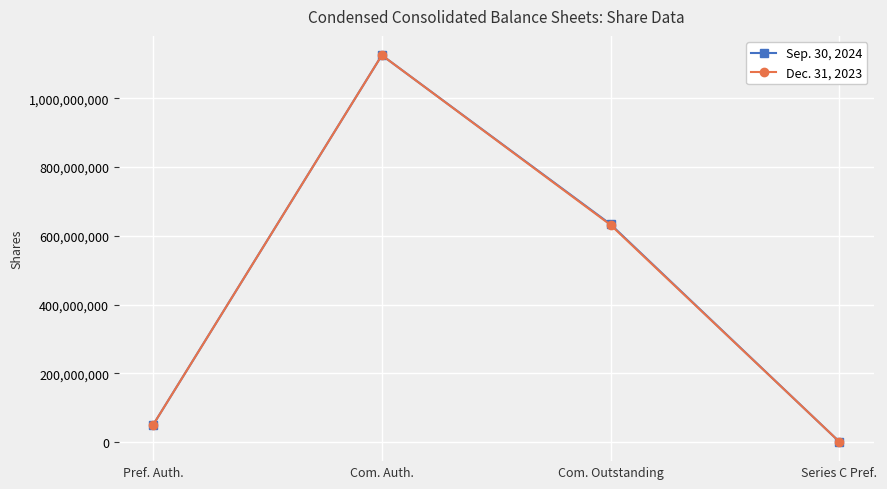

Is it true that Sep. 30, 2024 equals 832311878 at Com. Outstanding?

False